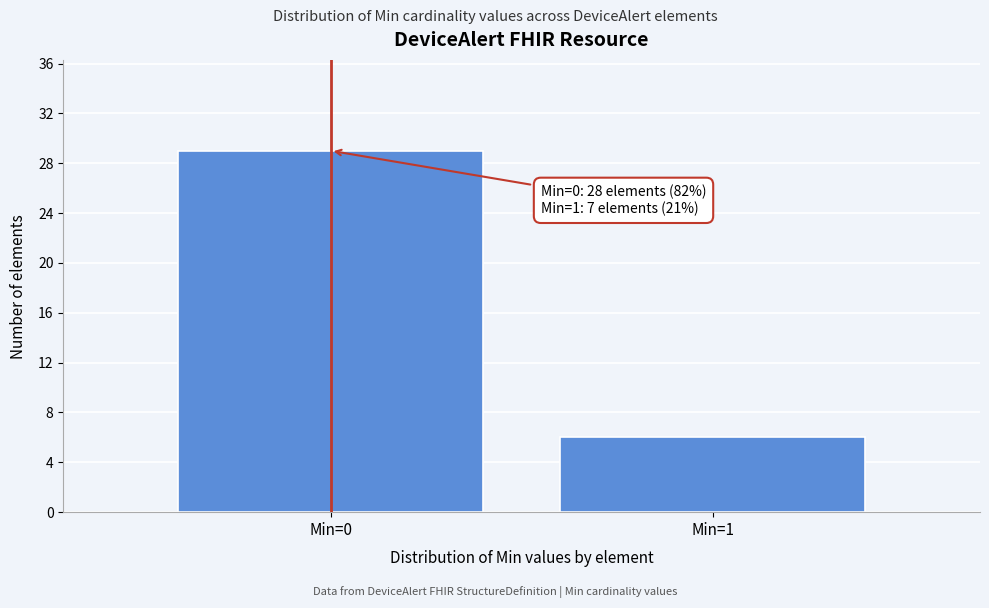

Reading left to right, transcribe all the data shown in this chart.

Min=0=29	Min=1=6